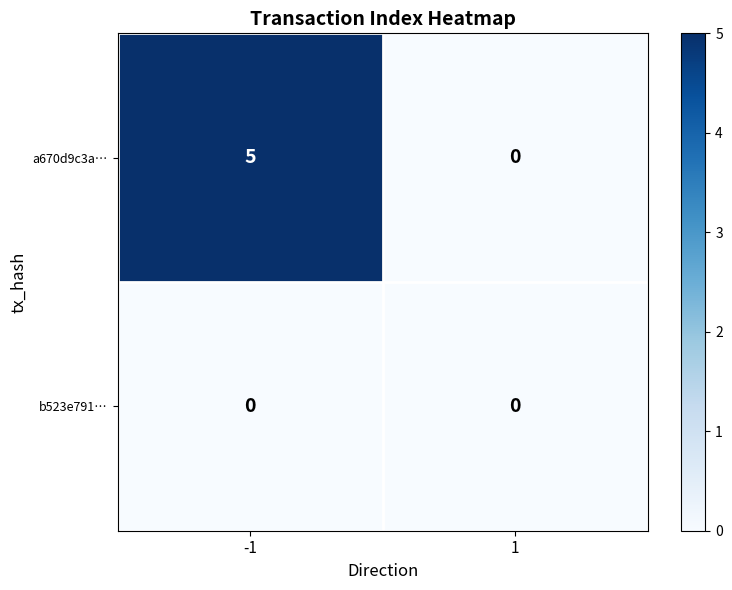

Which series changed the most between -1 and 1?

a670d9c3a…